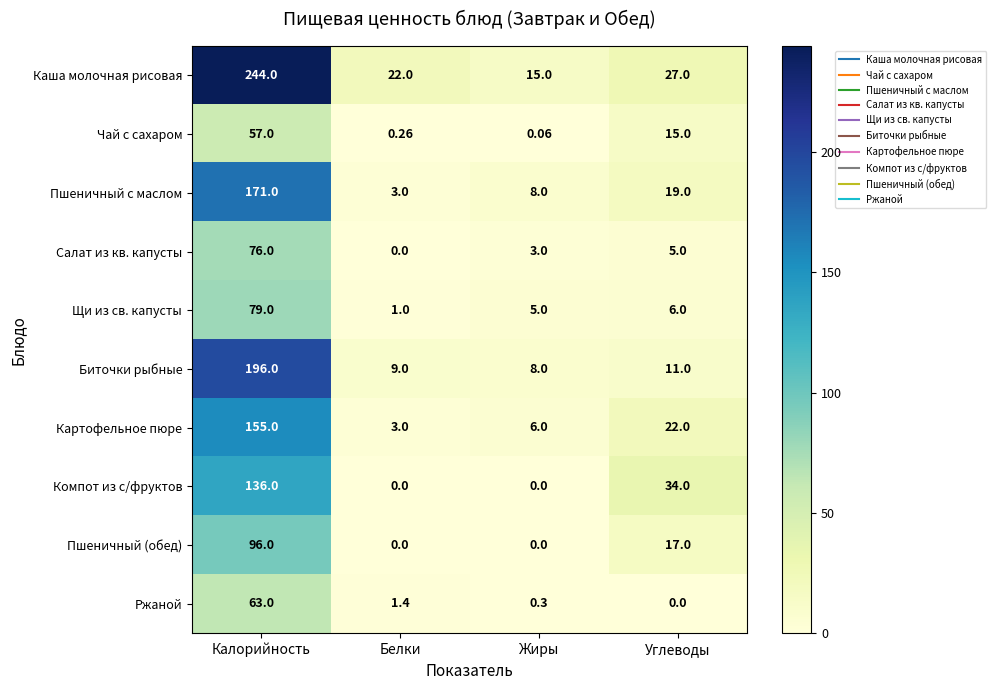

Count the number of categories in the chart.

4